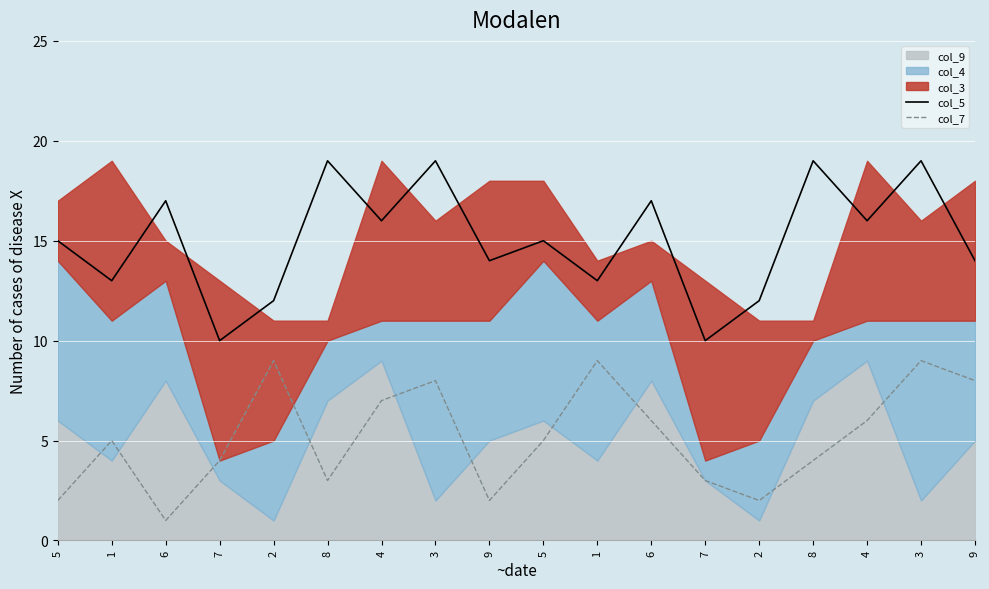

Reading left to right, extract all data points from this chart.

col_5: 15	13	17	10	12	19	16	19	14	15	13	17	10	12	19	16	19	14
col_7: 2	5	1	4	9	3	7	8	2	5	9	6	3	2	4	6	9	8